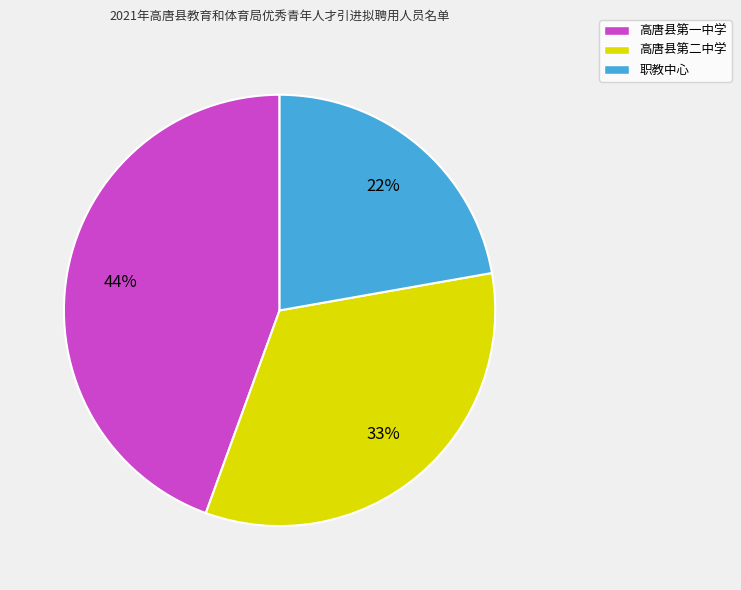

True or false: 高唐县第一中学 accounts for 44% of the total.

True